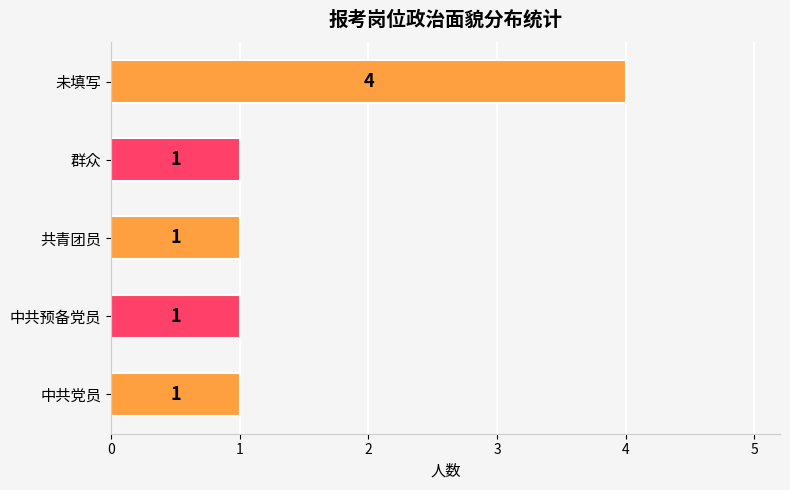

Count the number of data series in this chart.

1